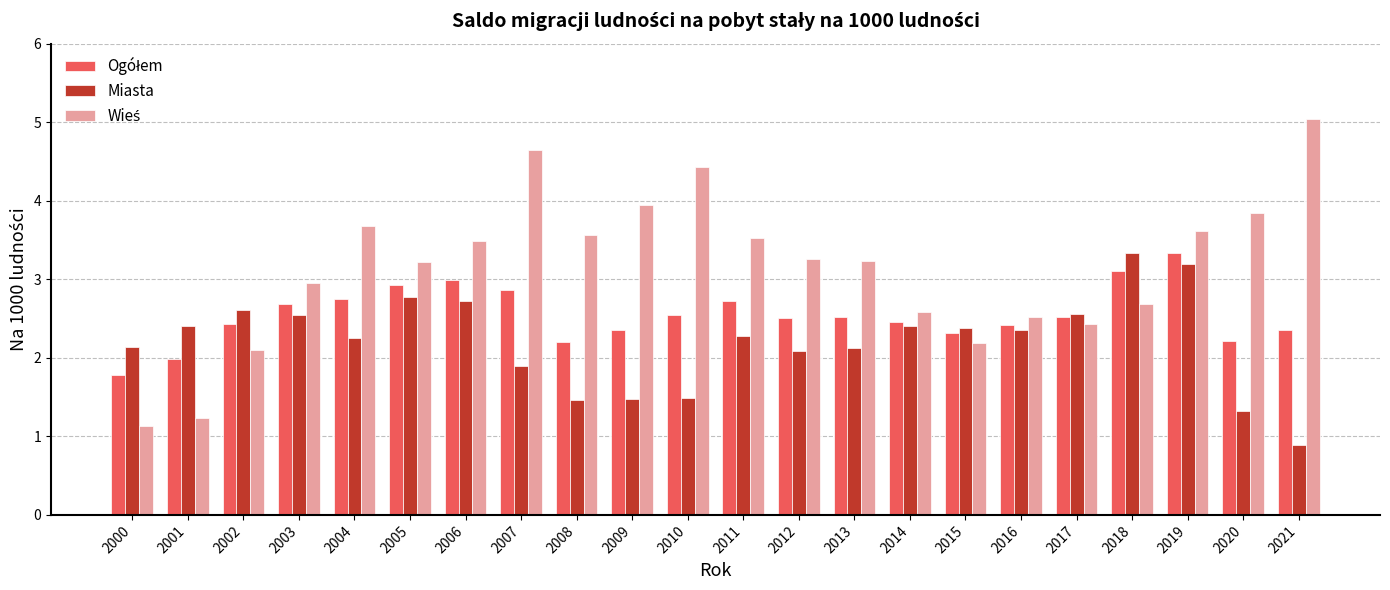

Is it true that Miasta equals 2.7 at 2006?

True